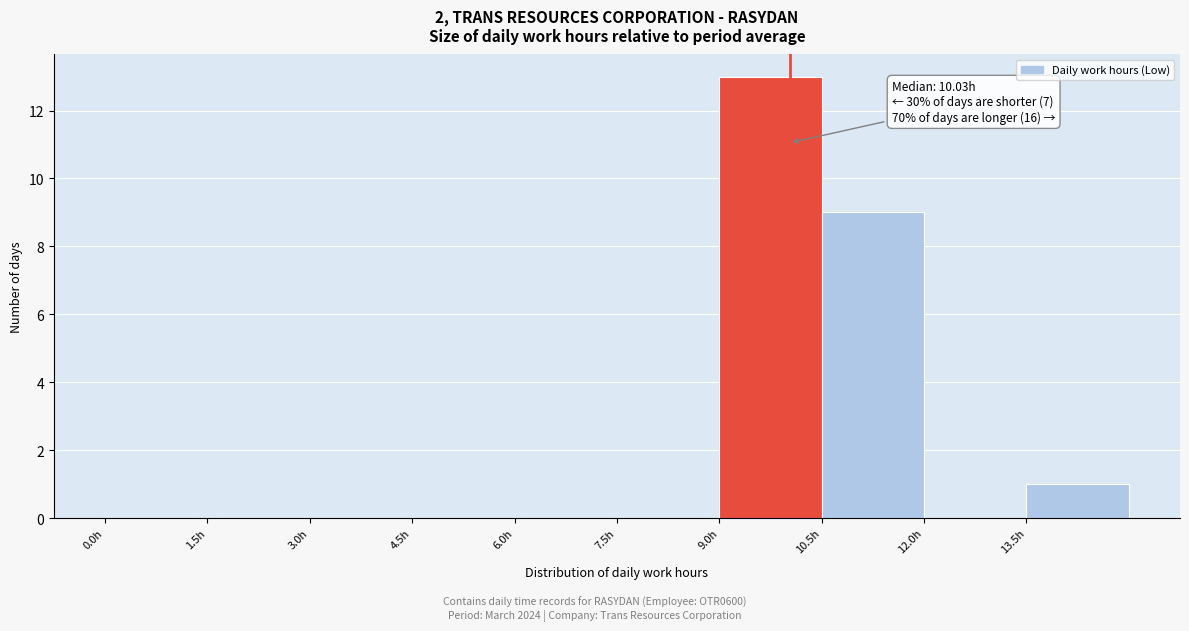

Which range on the x-axis has the tallest bar?

9.0 to 10.5